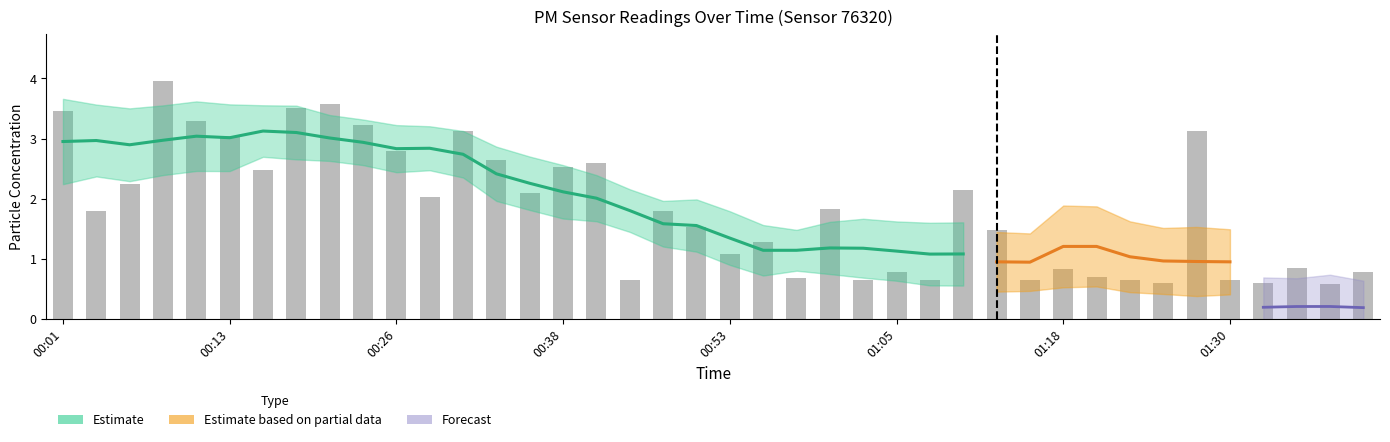

Is it true that the value at 00:08 is 1.9?

False